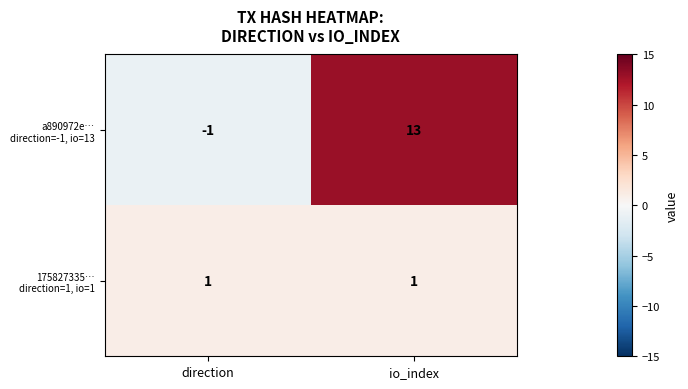

At which category does the chart reach its minimum across all series?

direction